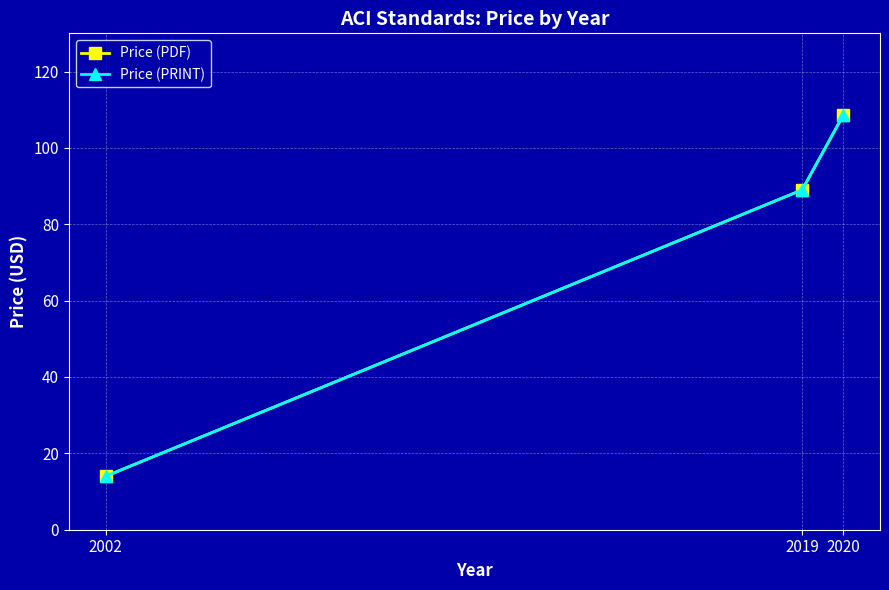

Is the value of Price (PRINT) at 2019 greater than the value of Price (PDF) at 2019?

No